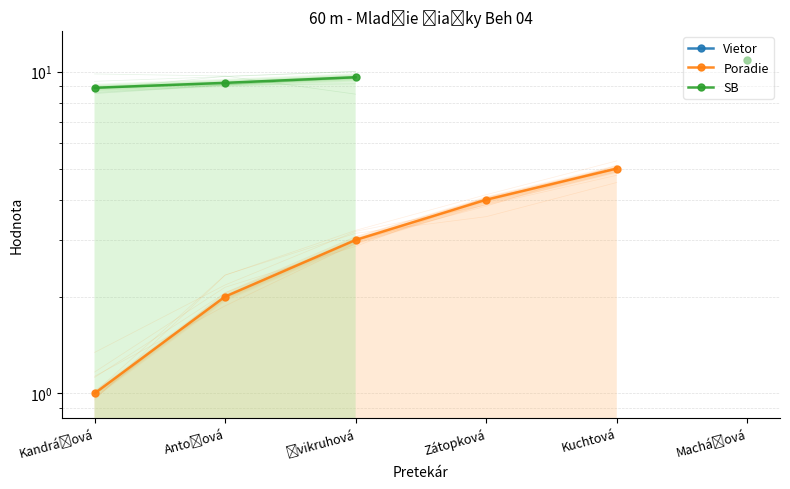

True or false: Poradie and Vietor intersect in this chart.

False